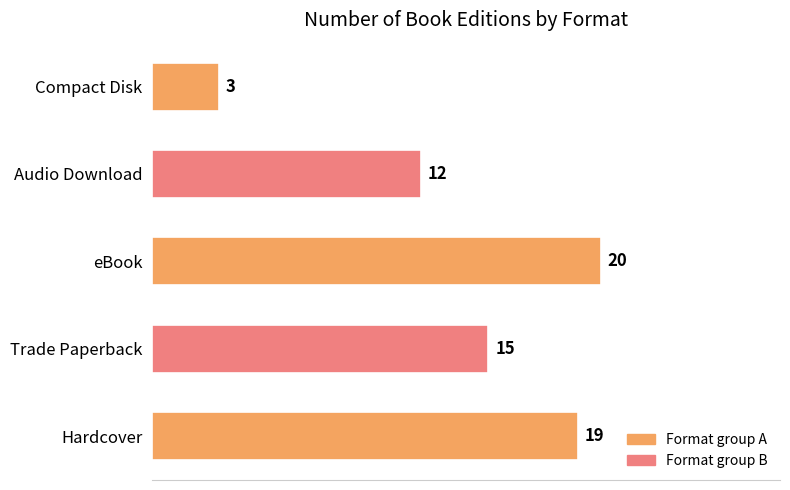

Are the bars horizontal?

Yes